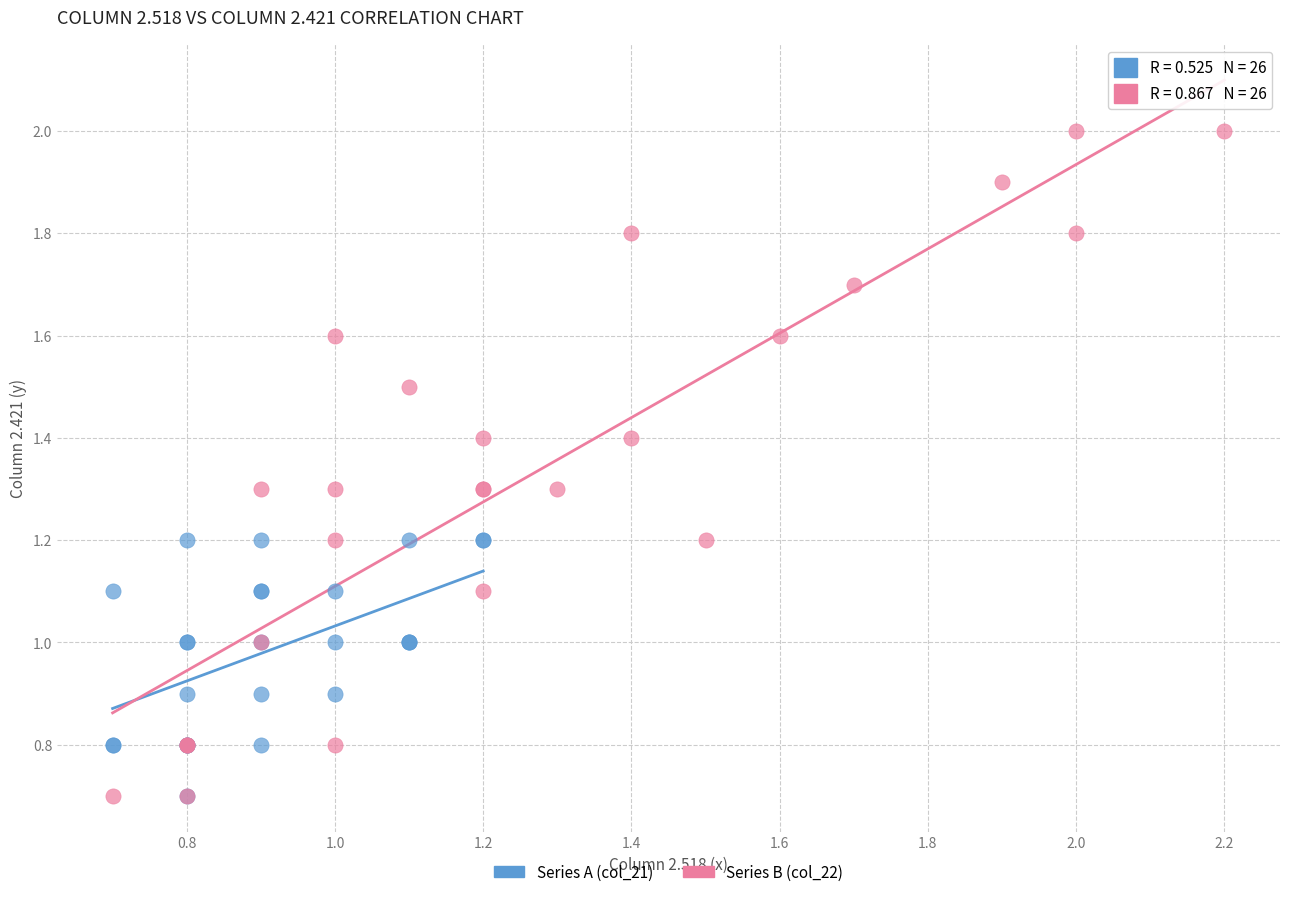

Which series has the largest Y range (max minus min)?

Series B (col_22)